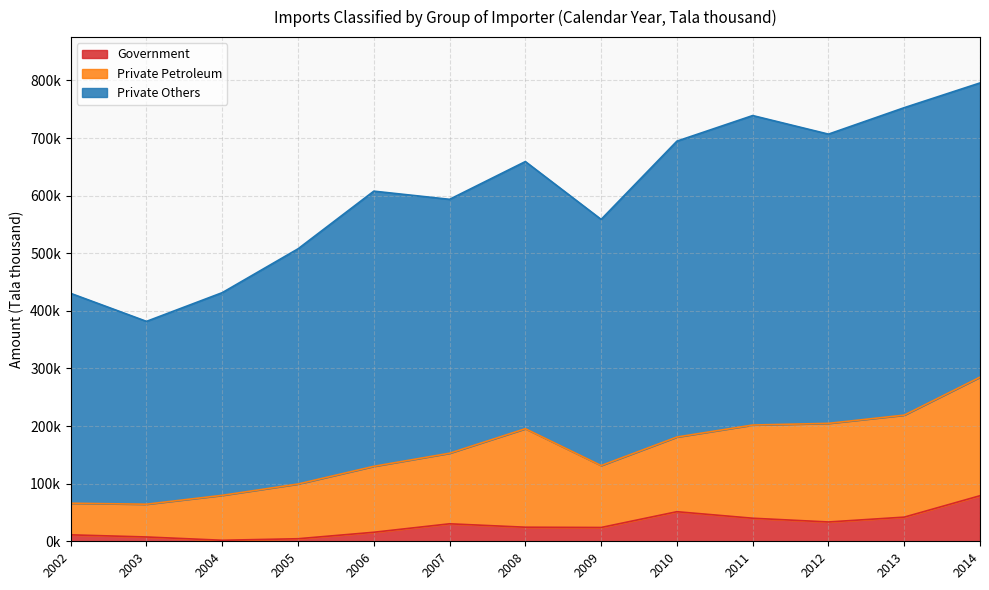

The value of Government at 2014 is 129956.7. True or false?

False